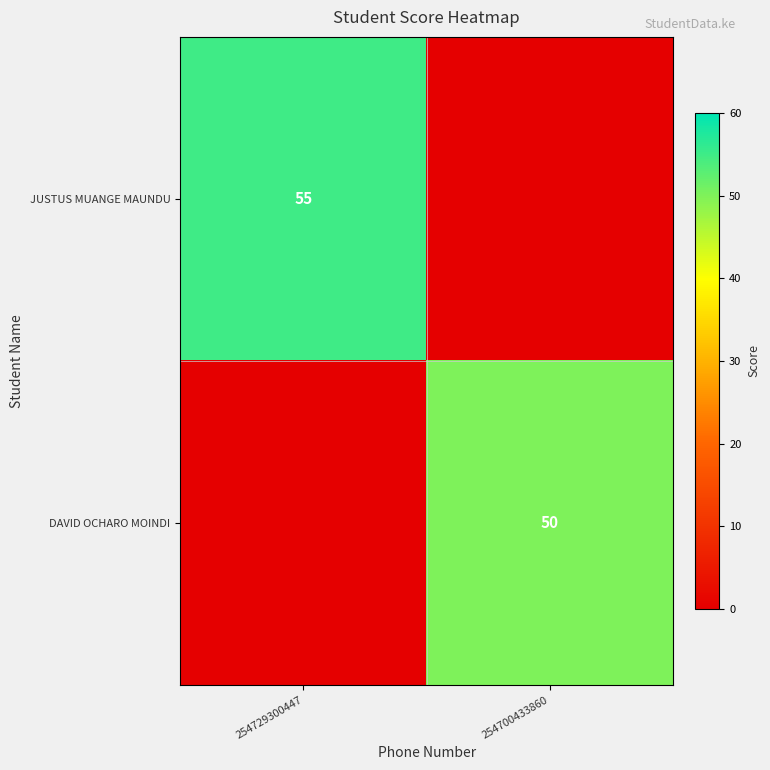

The value of DAVID OCHARO MOINDI at 254700433860 is 23. True or false?

False